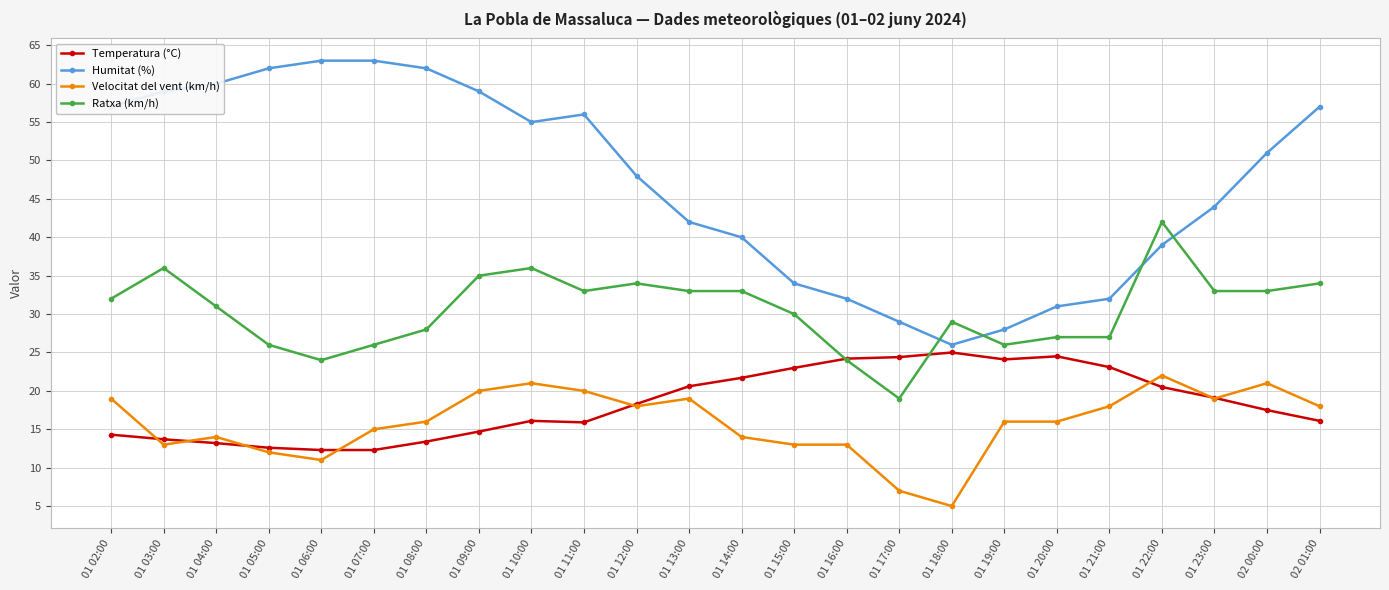

What is the approximate value of Temperatura (°C) at 01 02:00?

14.3